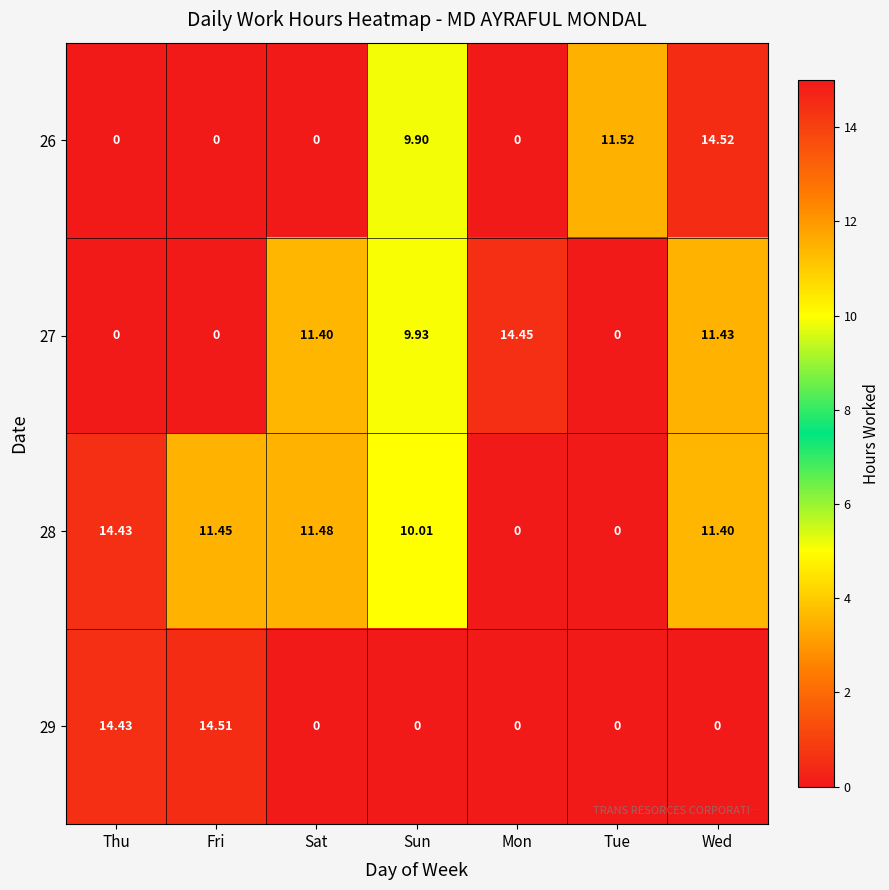

Is the value of 27 at Sun greater than the value of 28 at Thu?

No